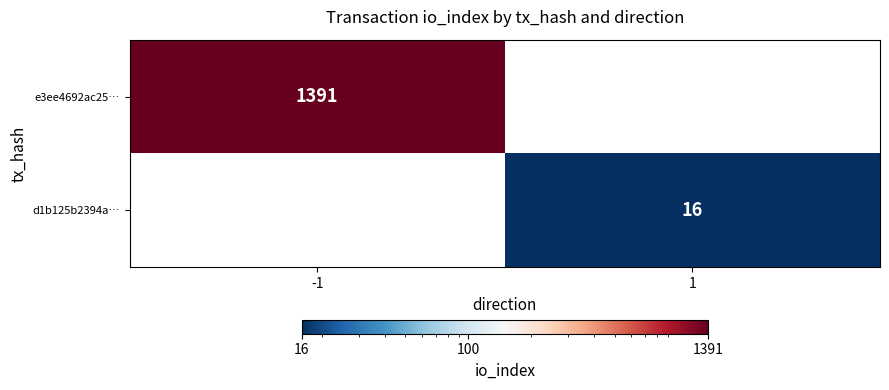

Is it true that e3ee4692ac25… equals 1391 at -1?

True